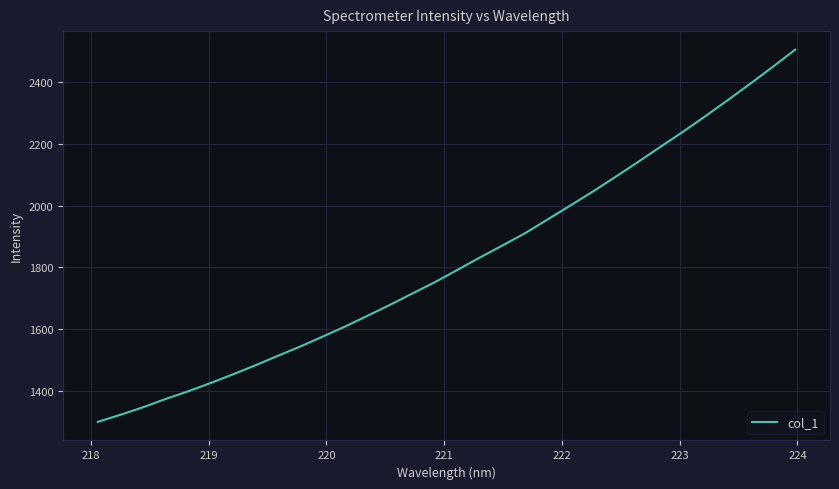

What is the minimum value shown in the chart?

1301.4